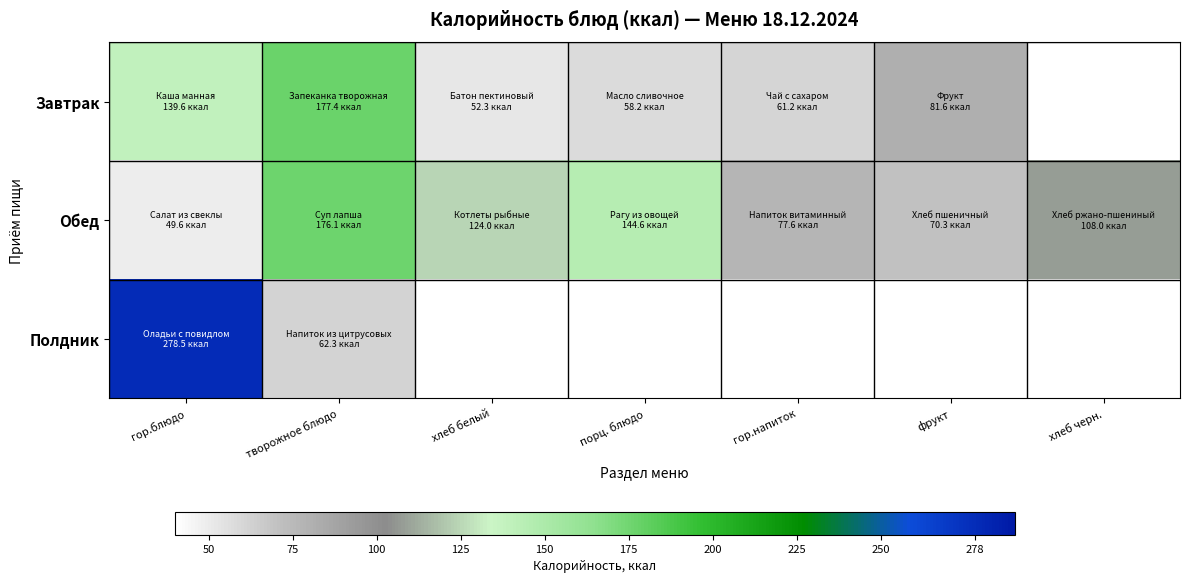

Which series has the widest spread of values?

Полдник